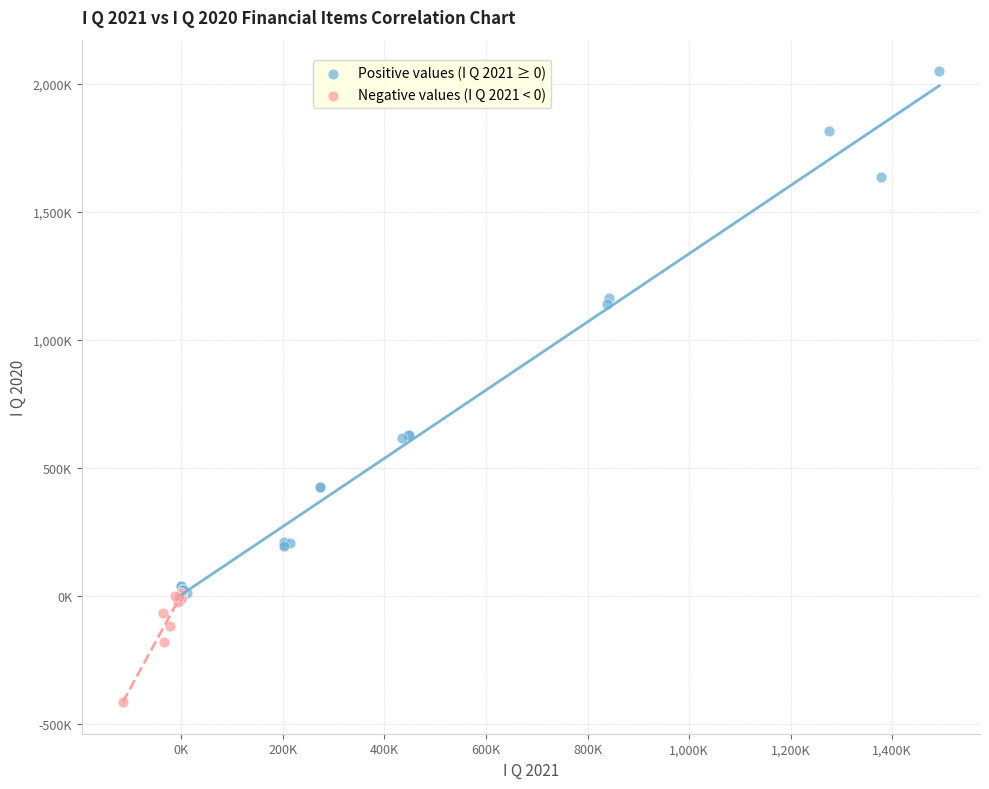

What are all the series names shown in the legend?

Positive values (I Q 2021 ≥ 0), Negative values (I Q 2021 < 0)